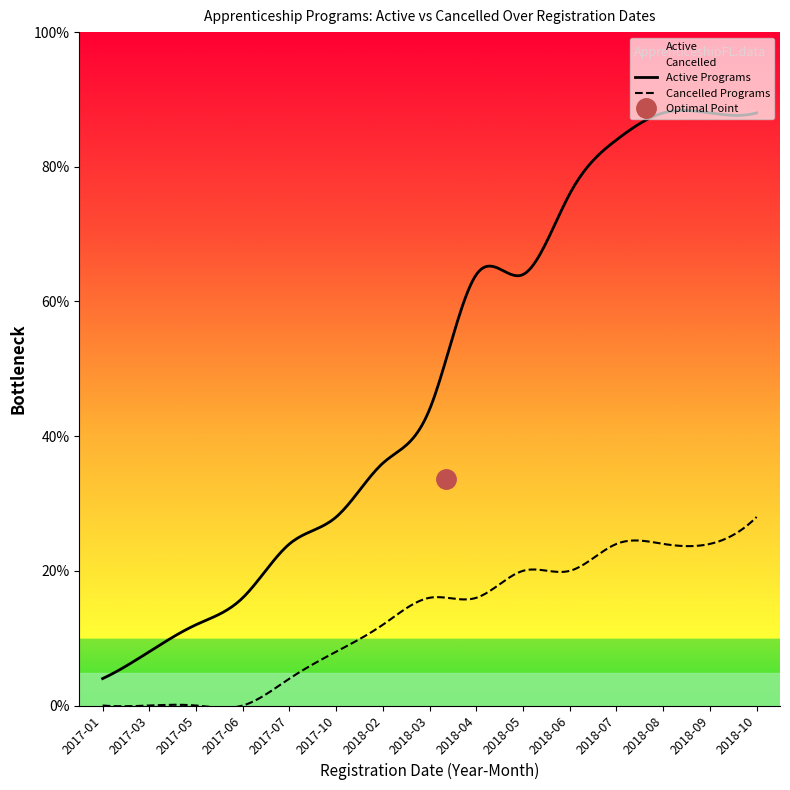

What is the sum of all Active values?

120